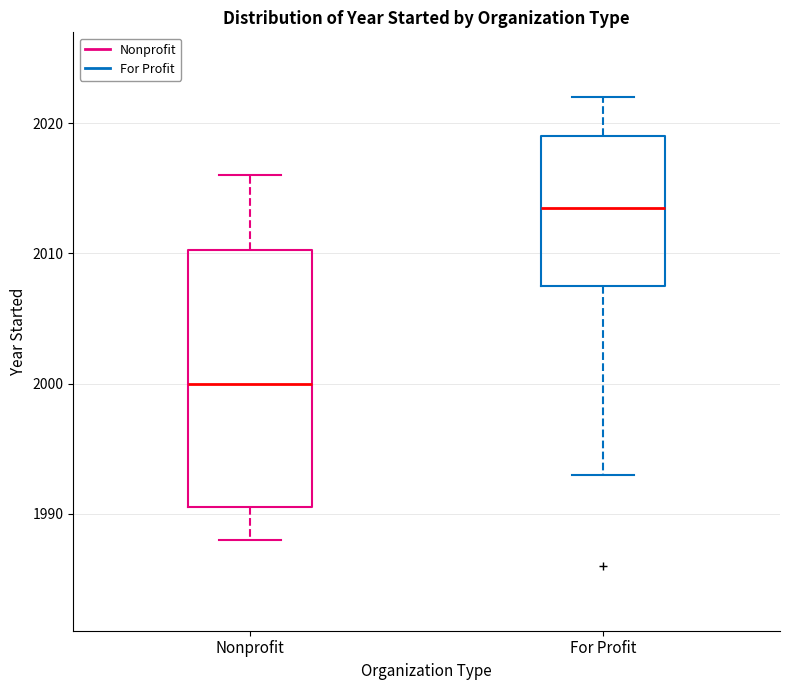

Reading left to right, read every box against the y-axis: the position of its median line, the range the box covers, and the ends of its whiskers. The values are not printed on the chart, so give them approximately, as read against the axis.

Nonprofit: median 2000, box 1991 to 2010, whiskers 1988 to 2016
For Profit: median 2014, box 2008 to 2019, whiskers 1993 to 2022